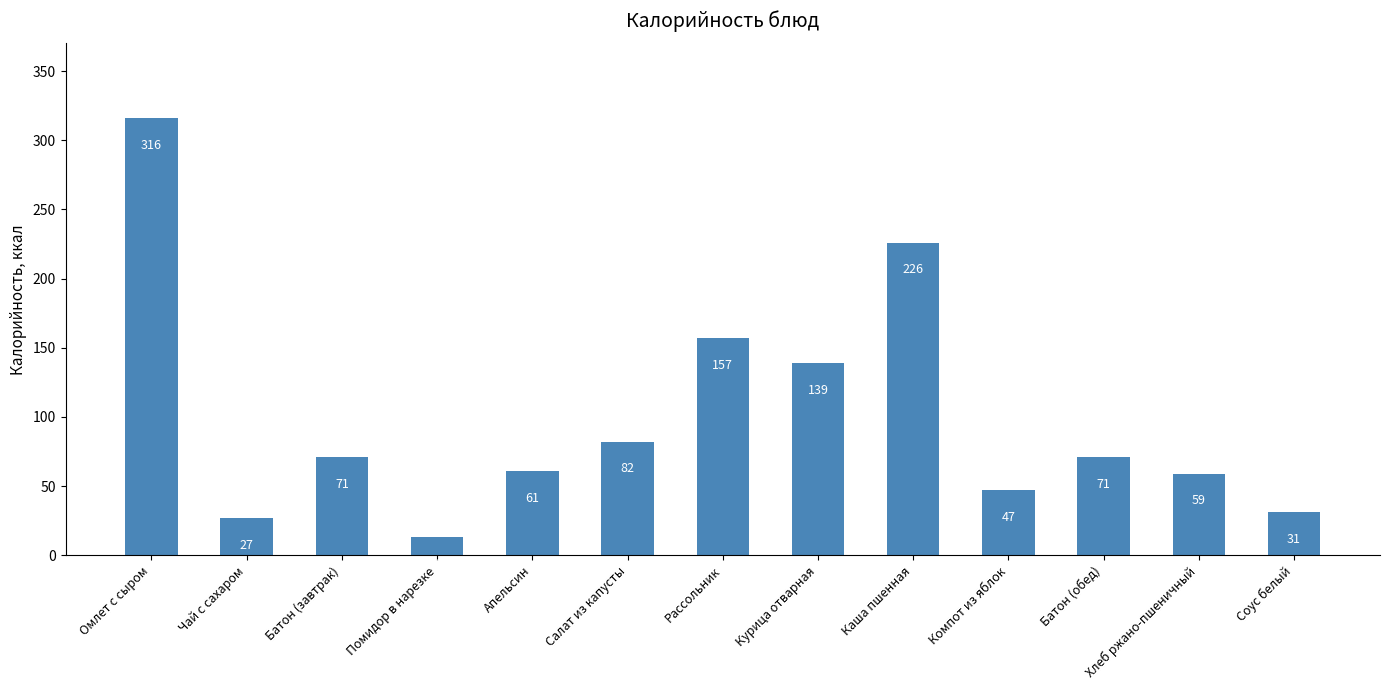

Is it true that the value at Помидор в нарезке is 13?

True